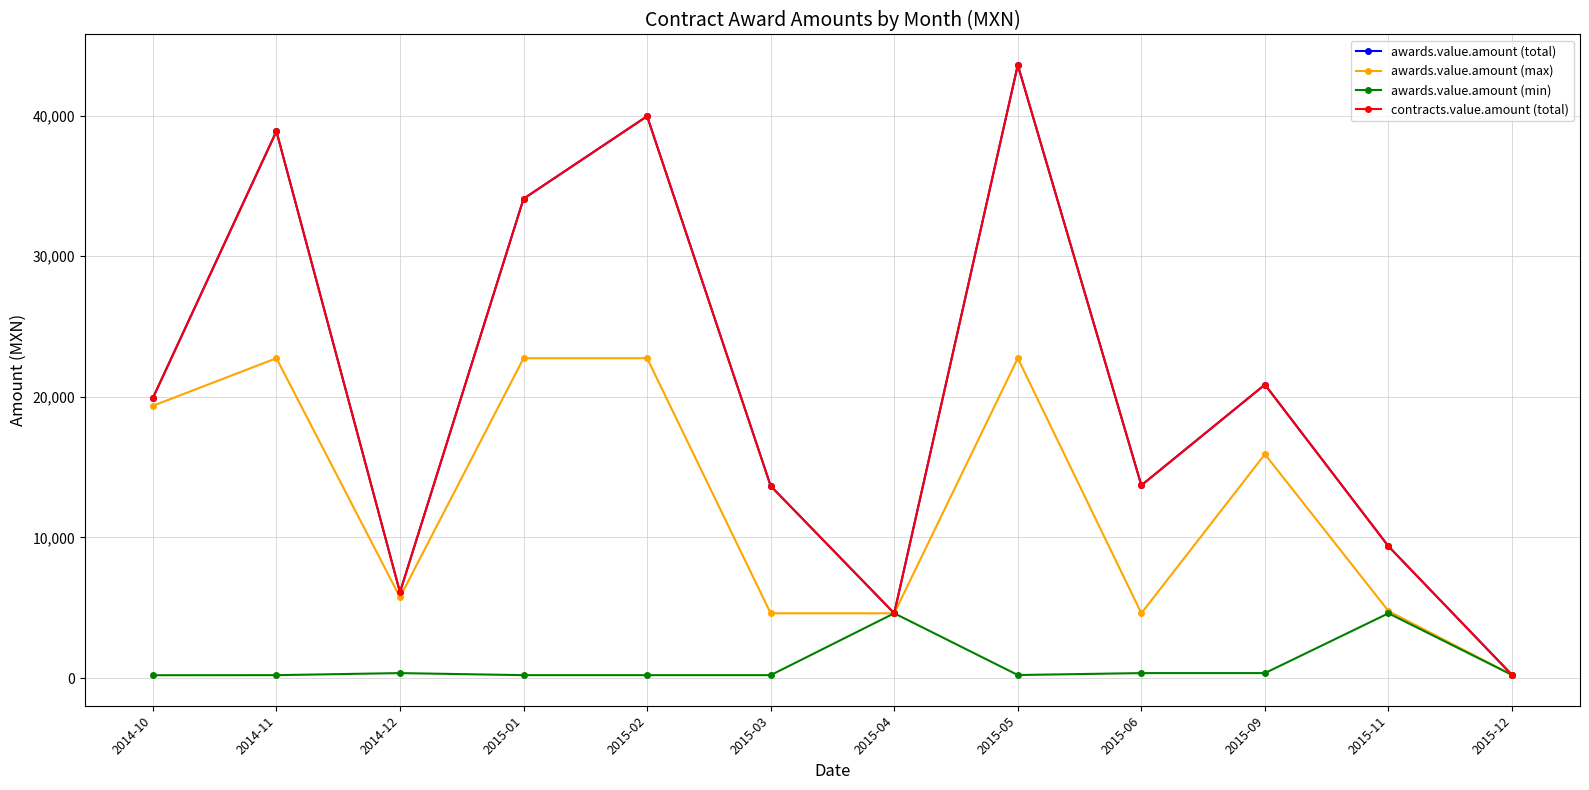

Where is the first local minimum for contracts.value.amount (total)?

2014-12